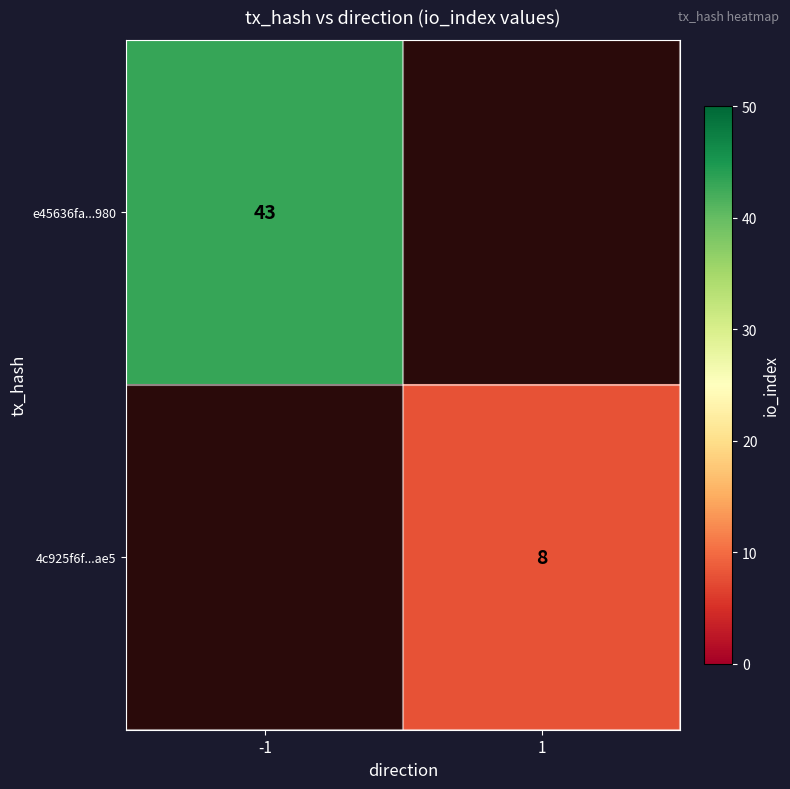

Is it true that 4c925f6f...ae5 equals 11 at 1?

False